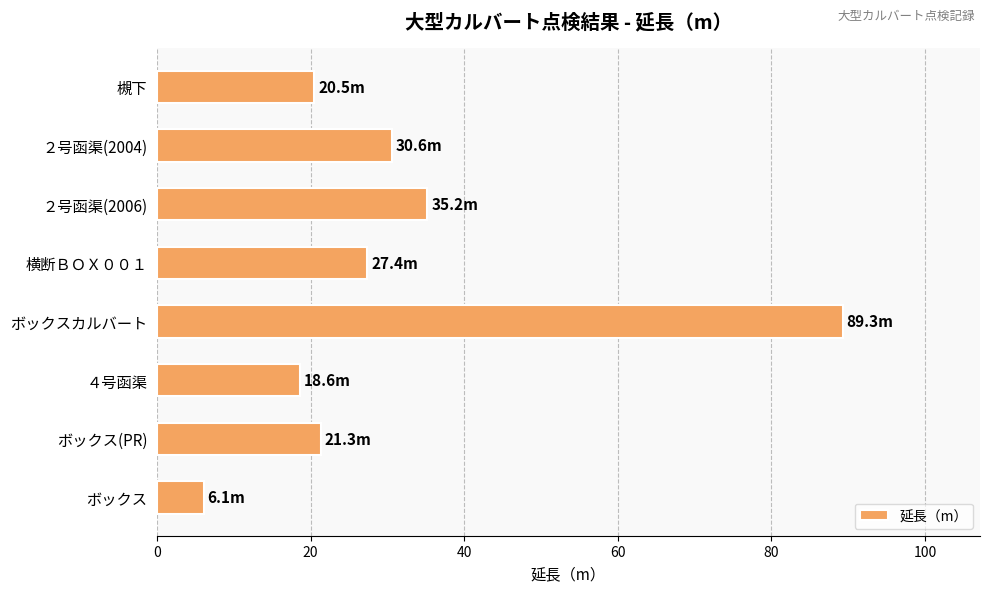

What is the difference between the maximum and minimum values?

83.2